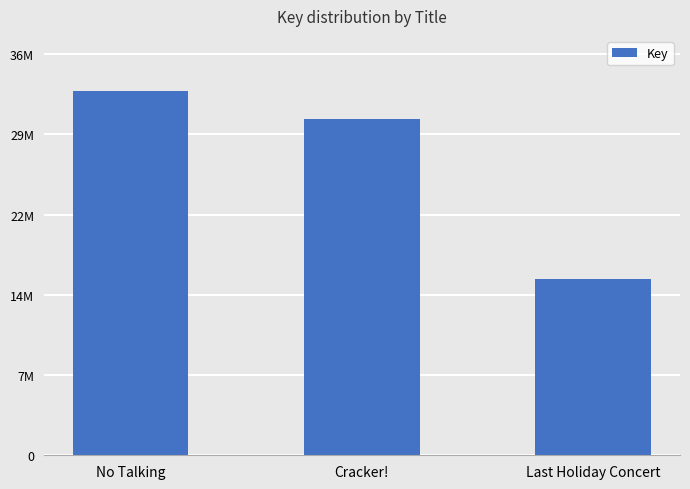

Are the bars horizontal?

No